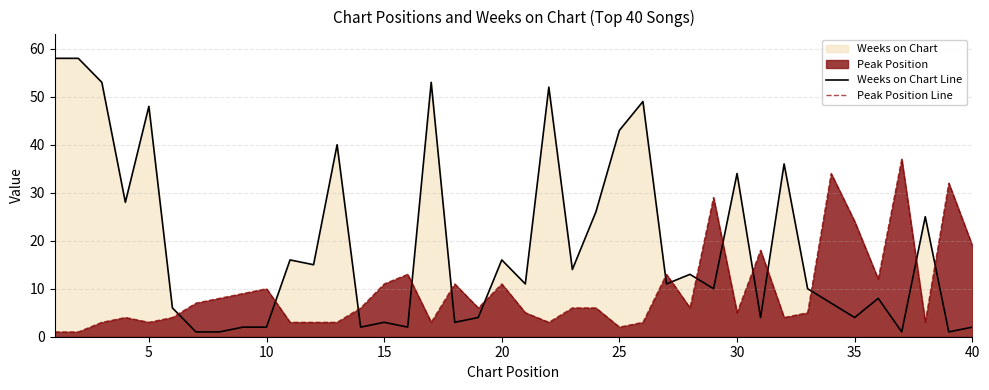

True or false: Peak Position Line has more than 2 points higher than both neighbors.

True